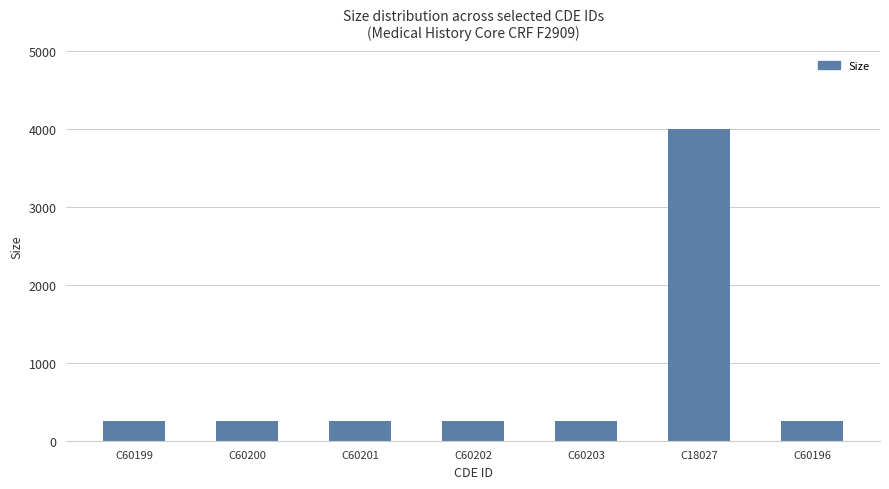

What is the label of the 1st bar from the right?

C60196